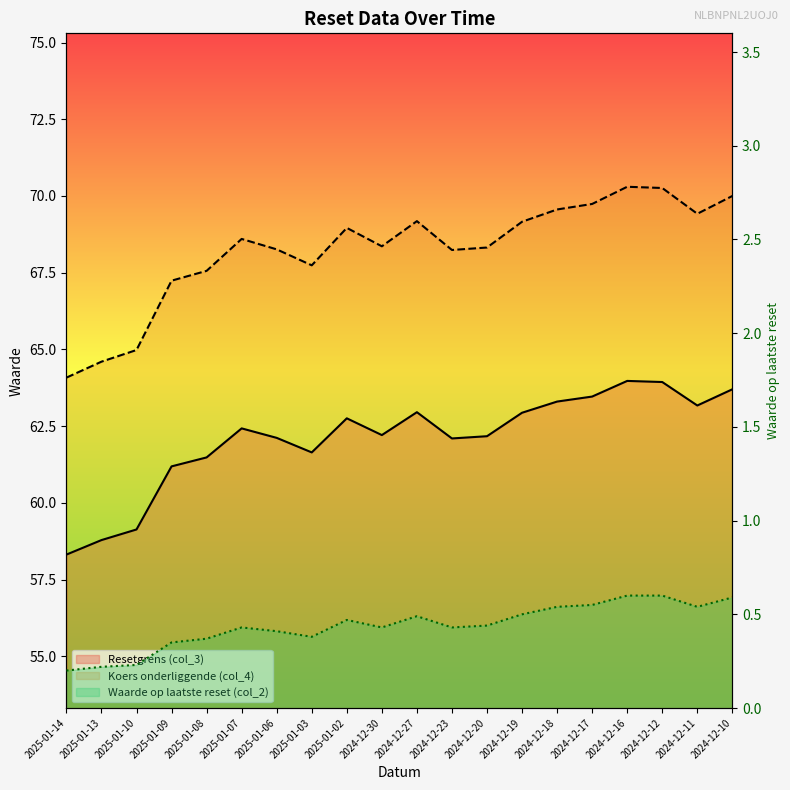

Where is the first local minimum for Resetgrens (col_3)?

2025-01-03